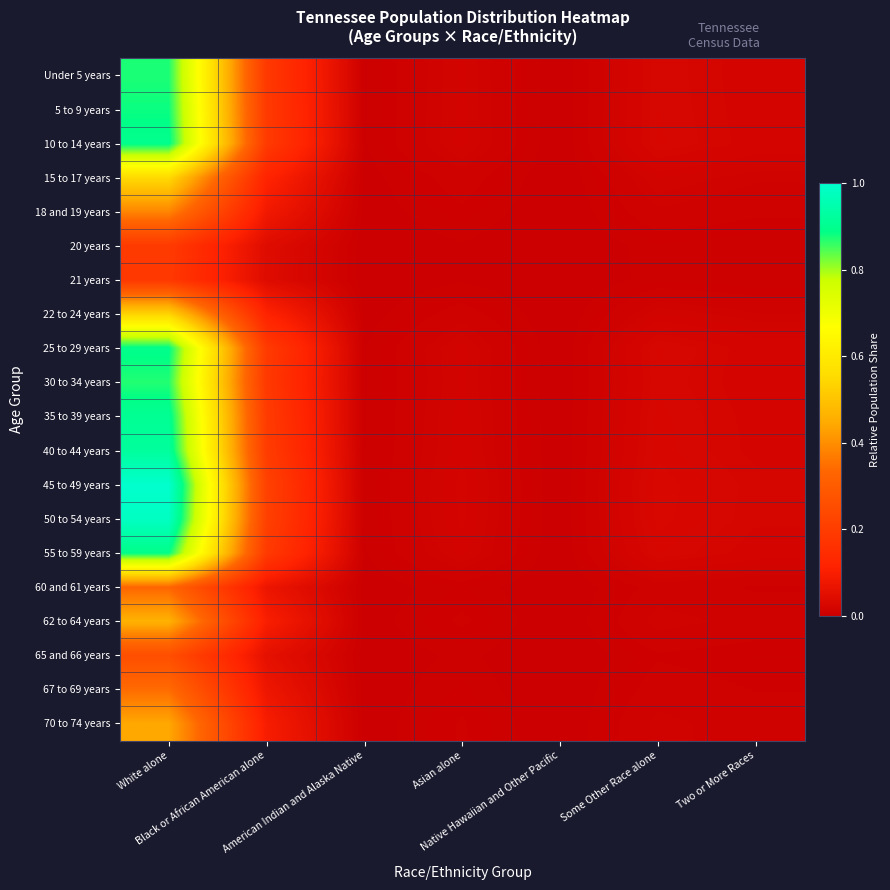

How many distinct data groups are displayed?

20